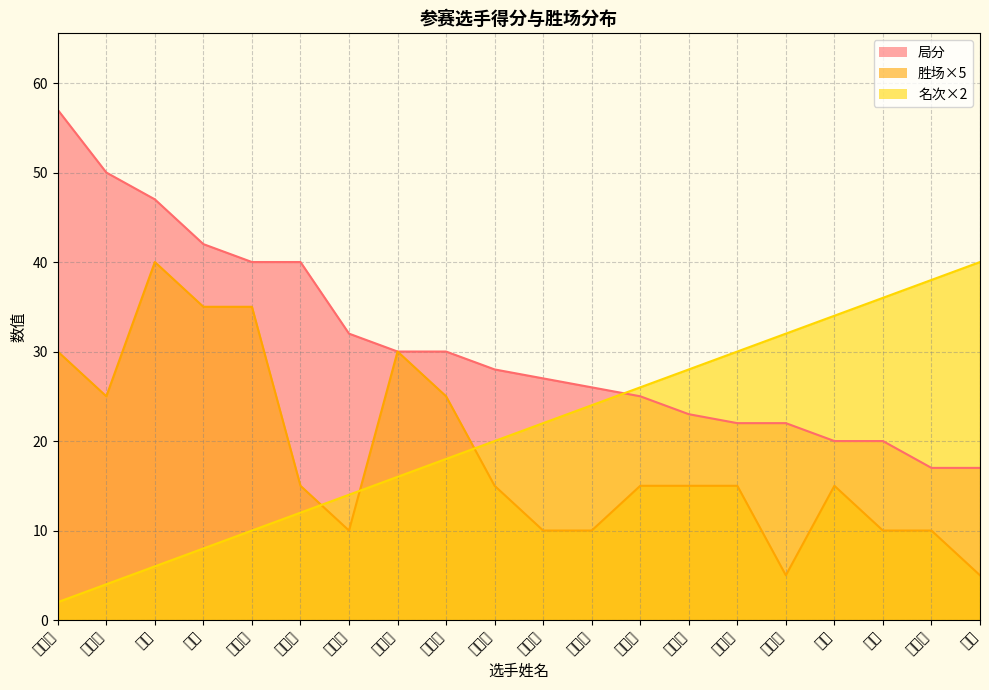

Is the value of 名次 at 任刚 greater than the value of 胜场 at 魏世民?

No